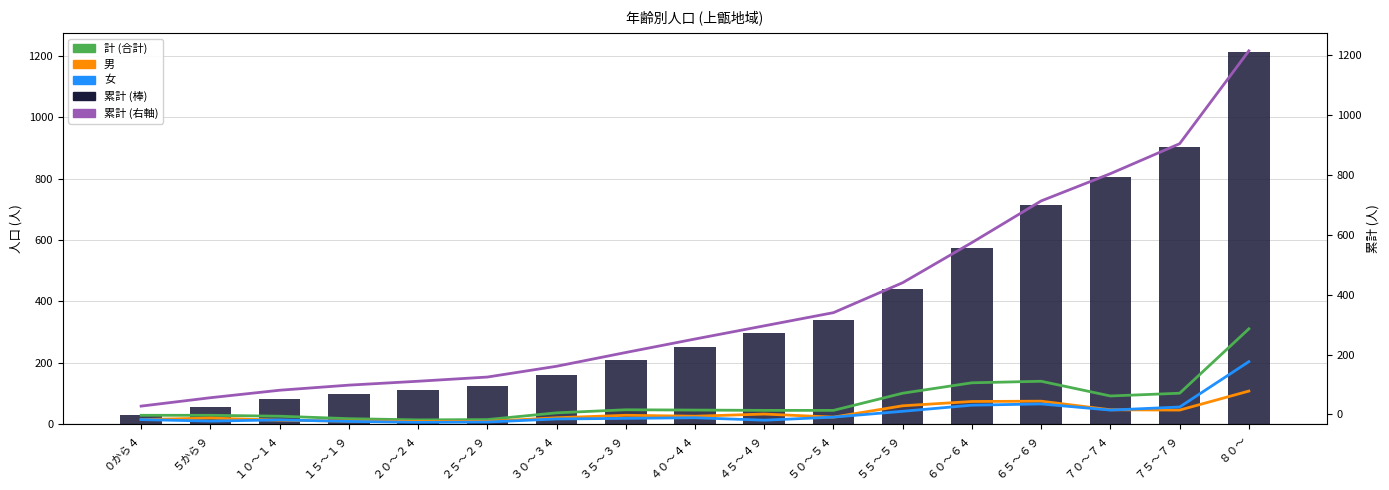

The 男 series shows 45 at ７５～７９. True or false?

True